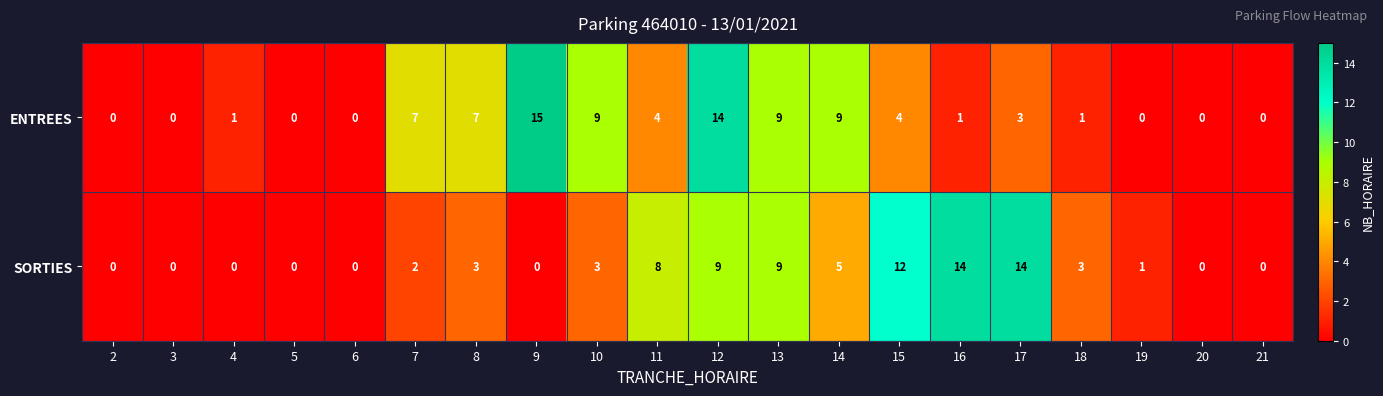

The value of SORTIES at 20 is 7. True or false?

False